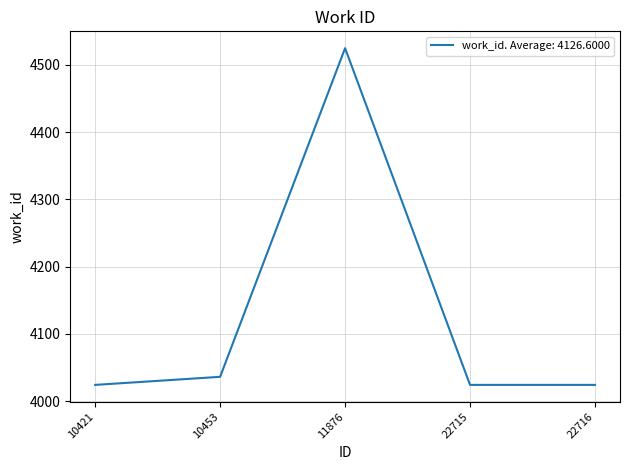

Reading right to left, extract all data points from this chart.

22716=4024	22715=4024	11876=4525	10453=4036	10421=4024